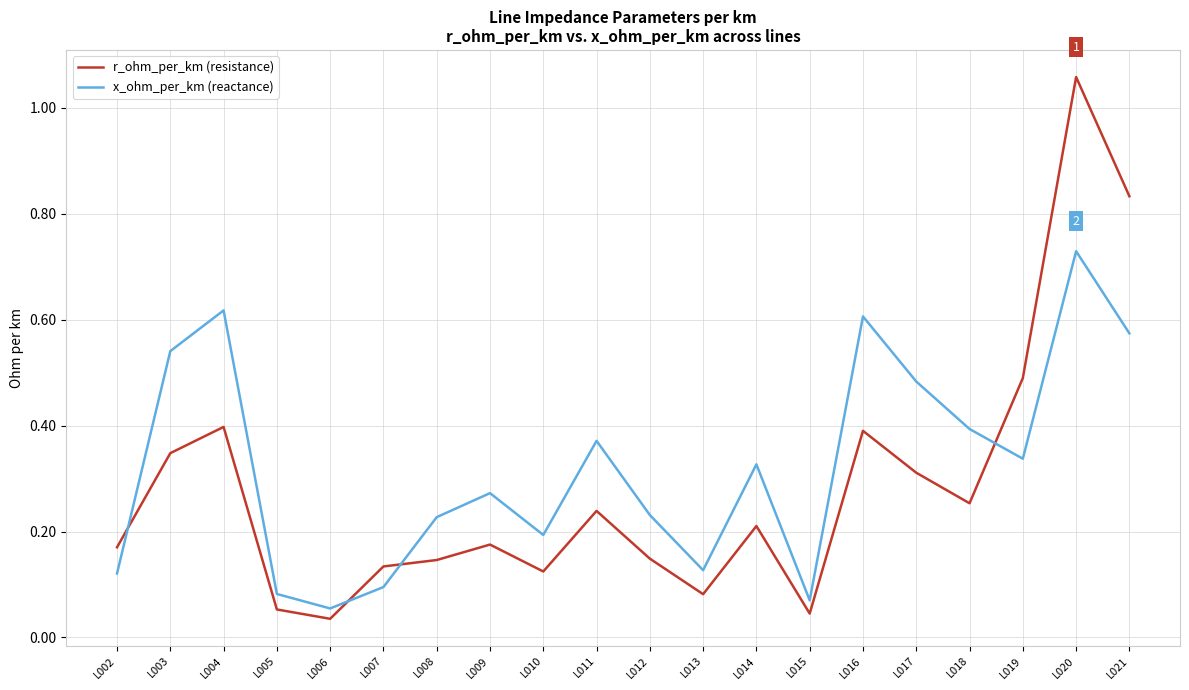

What is the sum of all x_ohm_per_km (reactance) values?

6.5